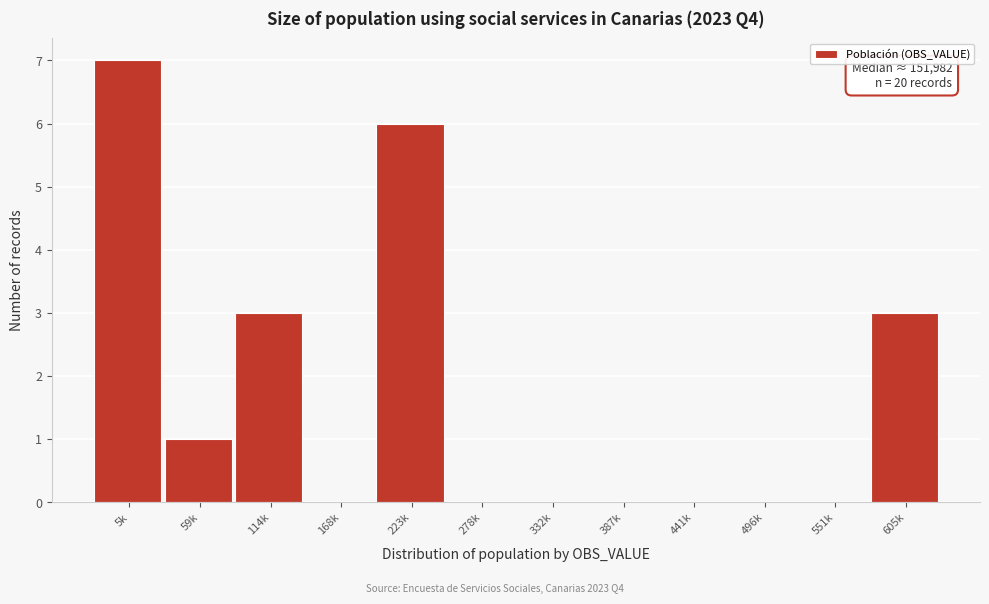

Reading right to left, list all the values displayed in this chart.

605k=3	551k=0	496k=0	441k=0	387k=0	332k=0	278k=0	223k=6	168k=0	114k=3	59k=1	5k=7